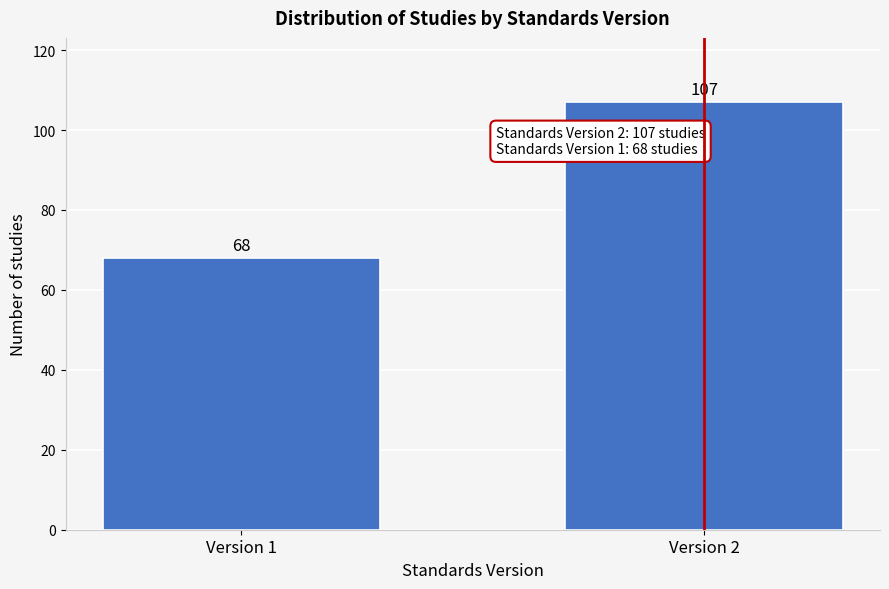

Reading left to right, transcribe all the data shown in this chart.

68	107